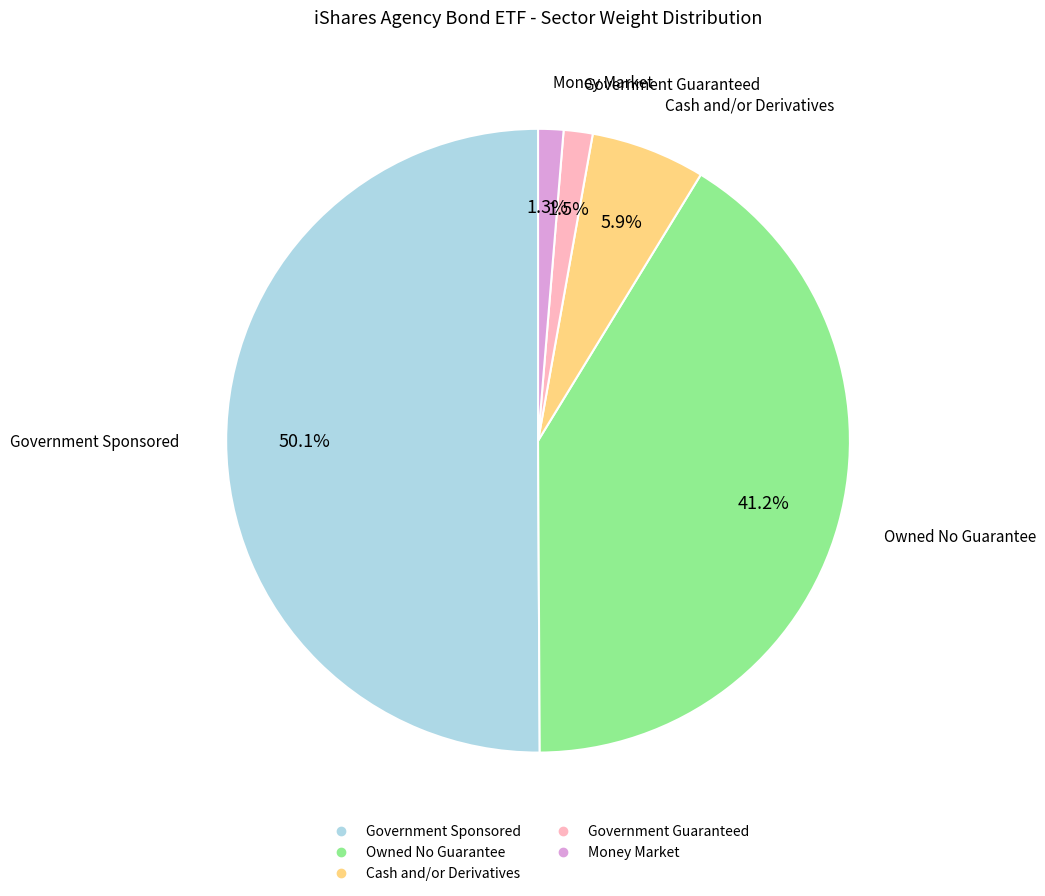

The Money Market slice represents 1% of the pie. True or false?

True